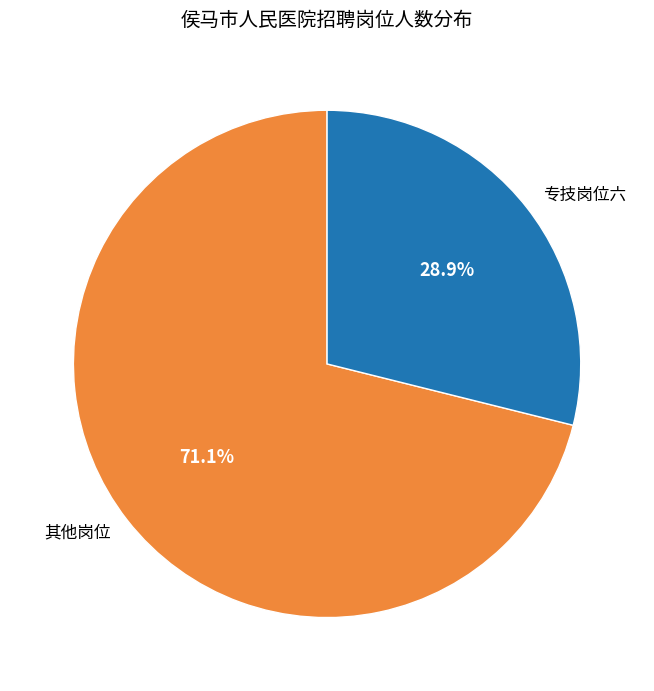

How much of the chart is everything except 专技岗位六?

71.1%